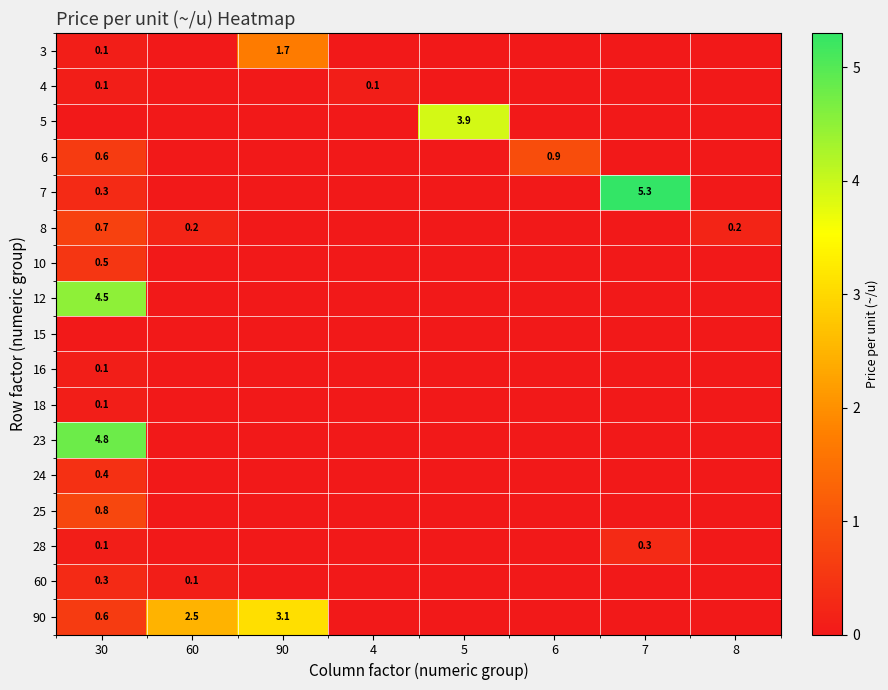

Is it true that 25 equals 0.8 at 30?

True